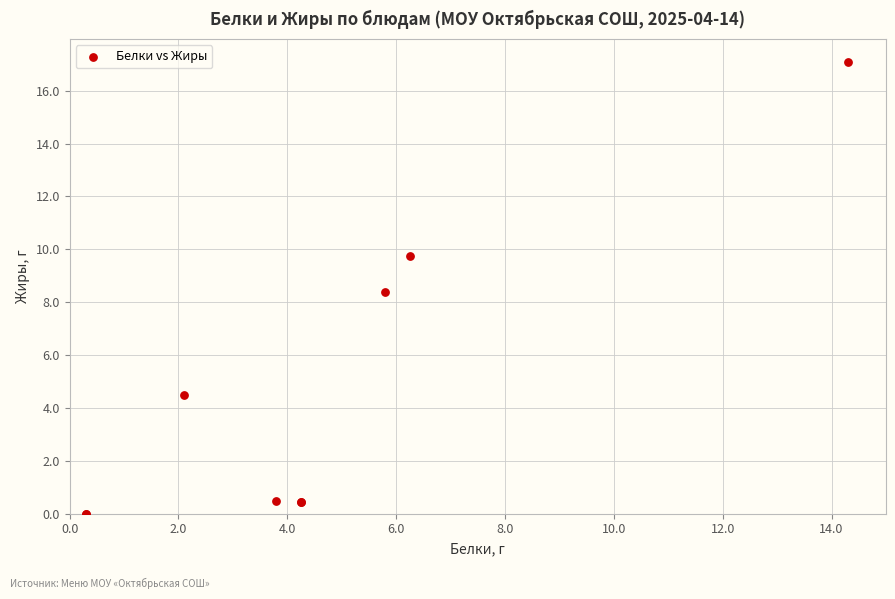

What Y value in the scatter plot is closest to 8?

8.4